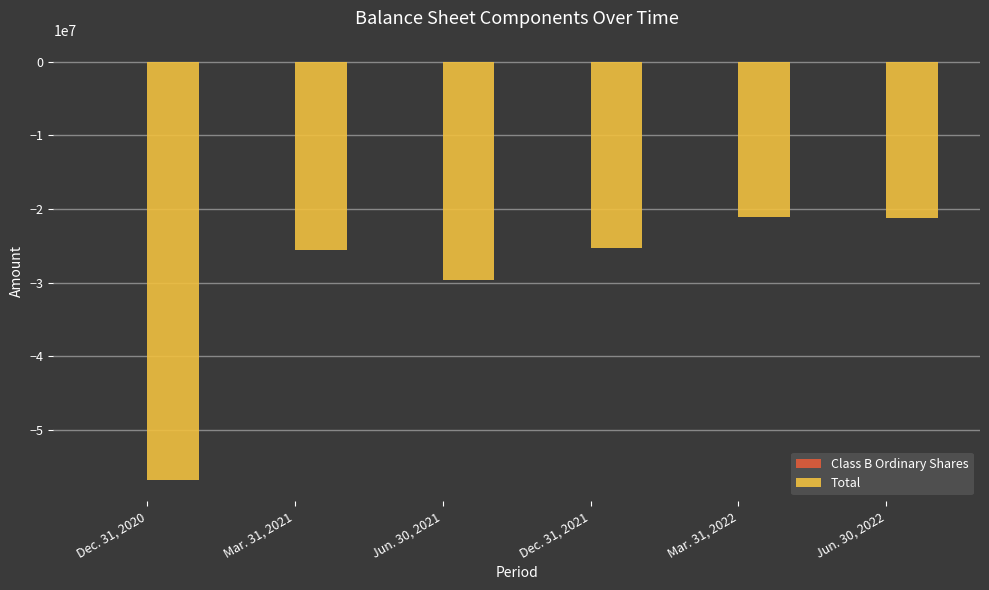

The value of Total at Mar. 31, 2021 is -11462858. True or false?

False